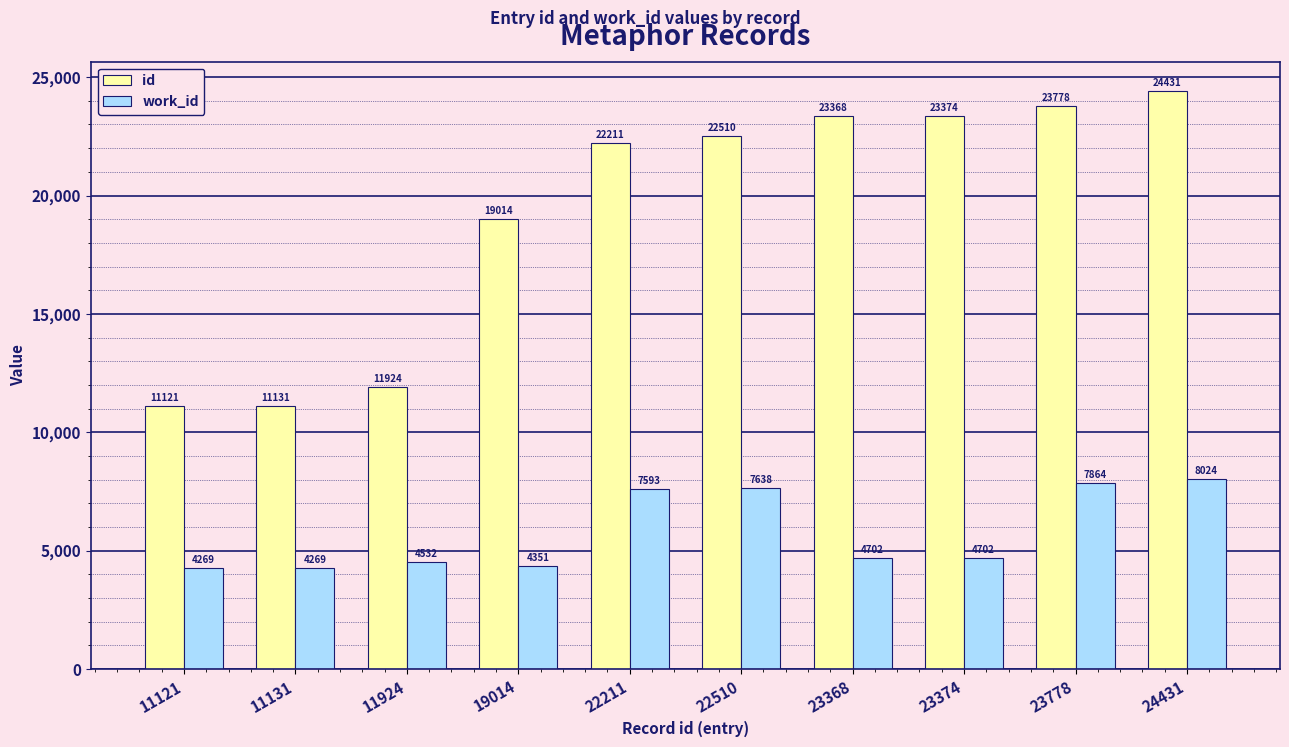

Which series has the widest spread of values?

id